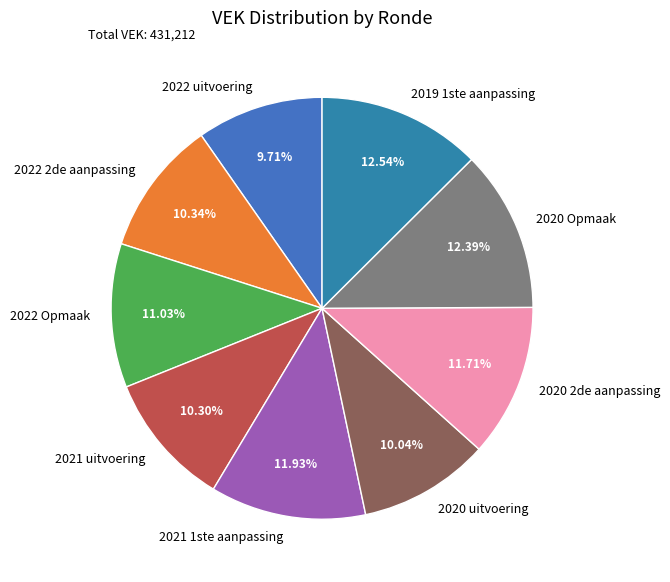

To the nearest percent, what is the difference between the largest and smallest slice percentages?

3%